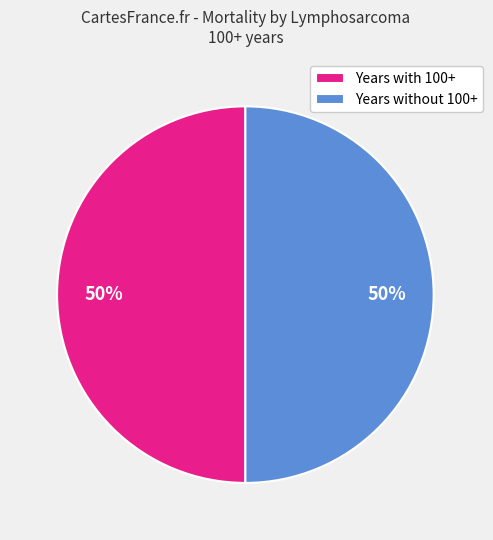

Is it true that Years with 100+ is 61% of the pie?

False